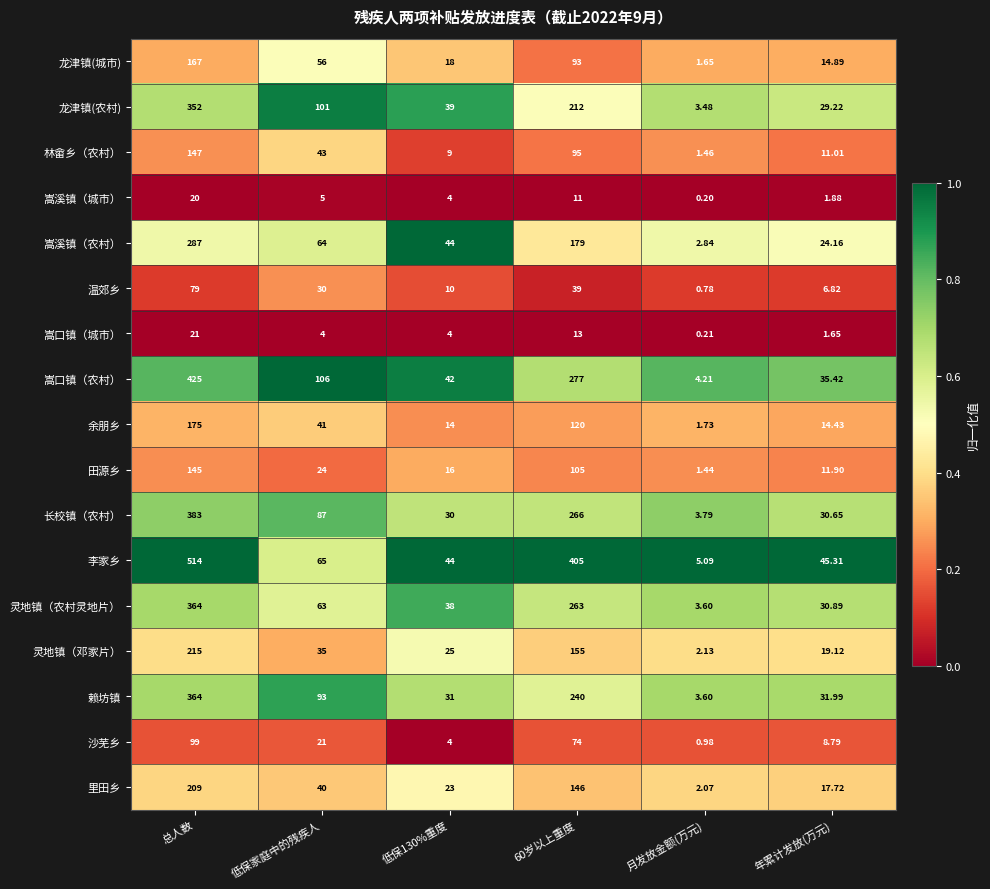

Which series has the largest total across all categories?

李家乡